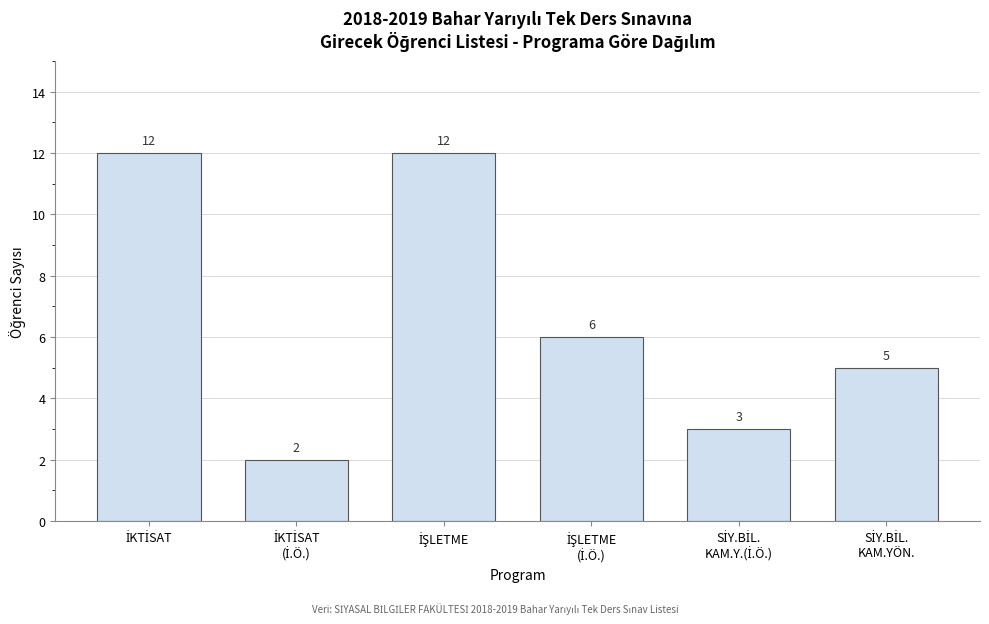

Reading left to right, list all the values displayed in this chart.

12	2	12	6	3	5